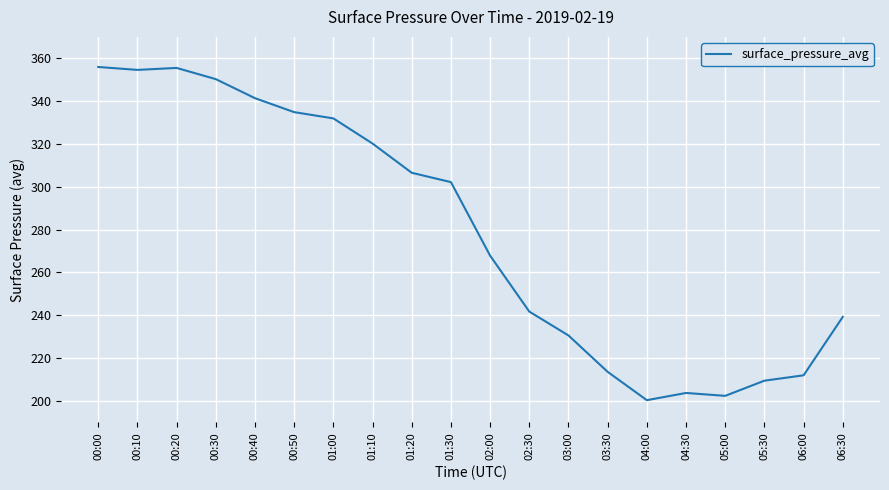

Between 01:30 and 01:10, which is larger?

01:10